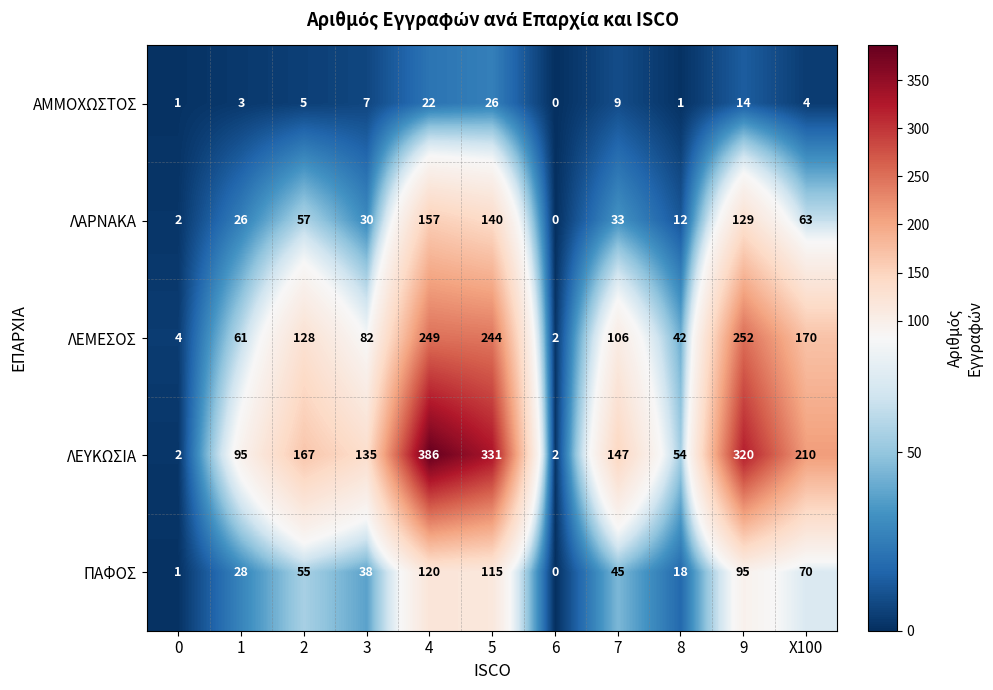

The ΛΑΡΝΑΚΑ series shows 33 at X100. True or false?

False